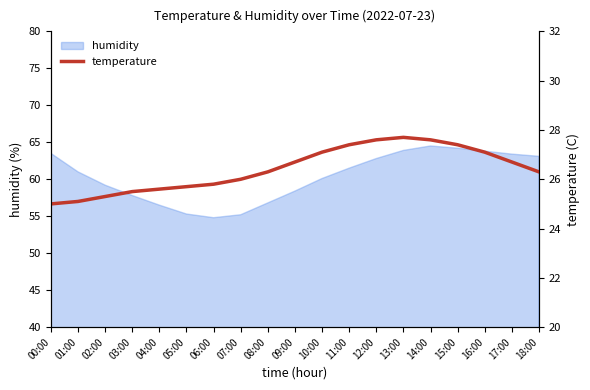

How many lines are shown in the chart?

1